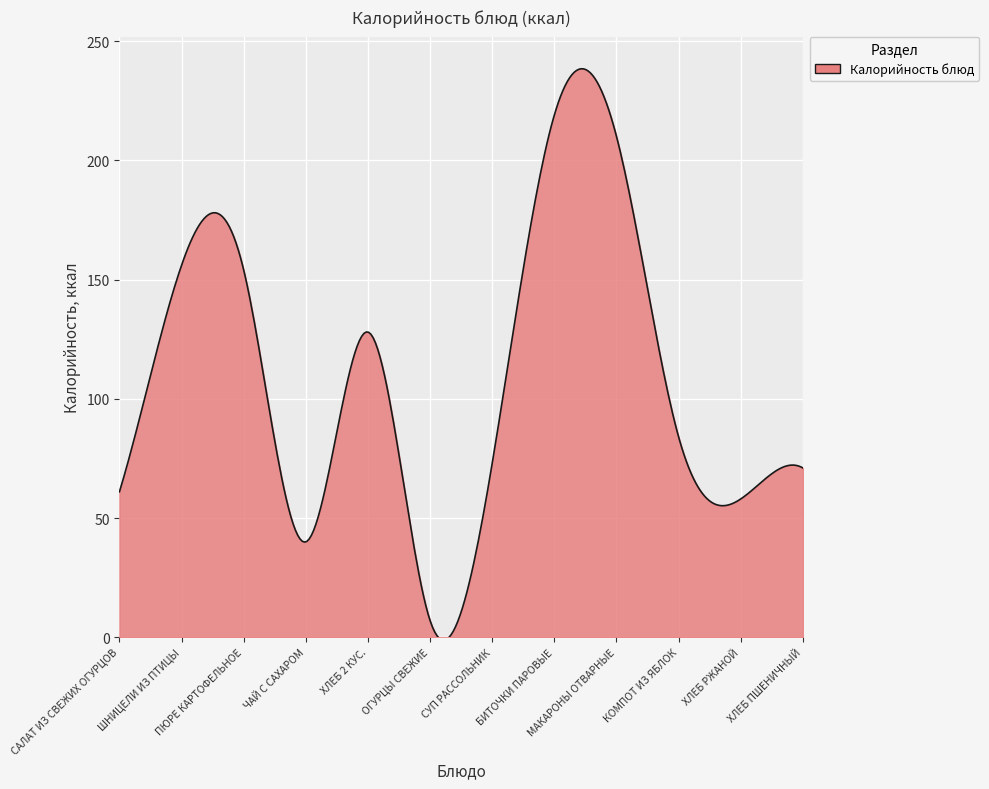

What is the maximum value shown in the chart?

238.4